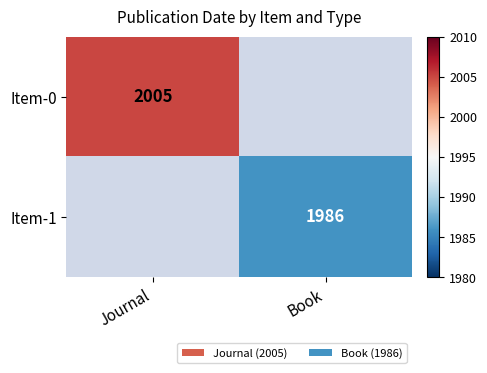

True or false: Item-0 has a value of 1066 at Journal.

False